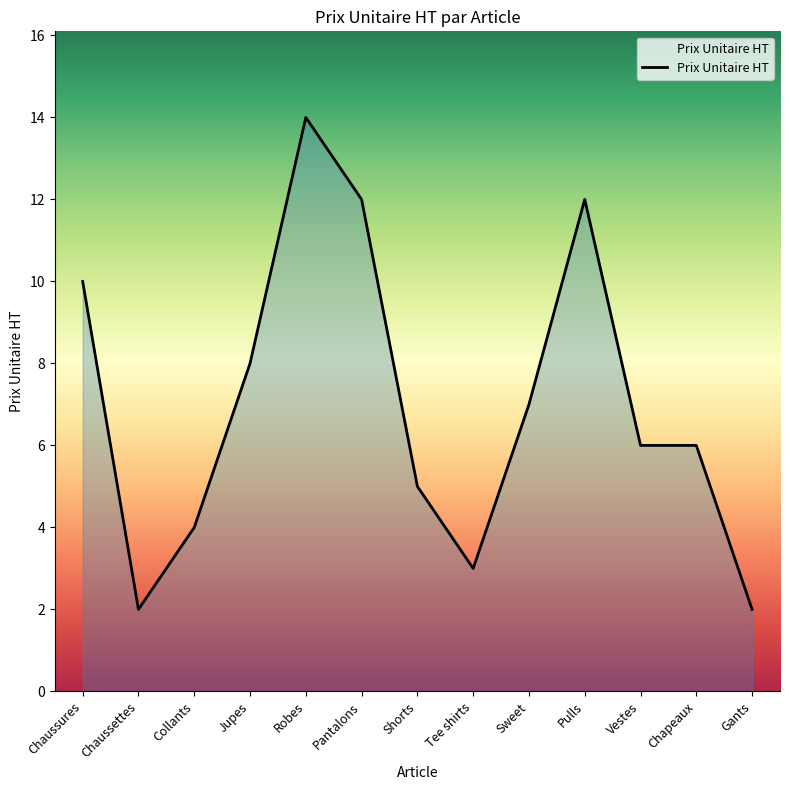

True or false: the data shows 3 at Tee shirts.

True